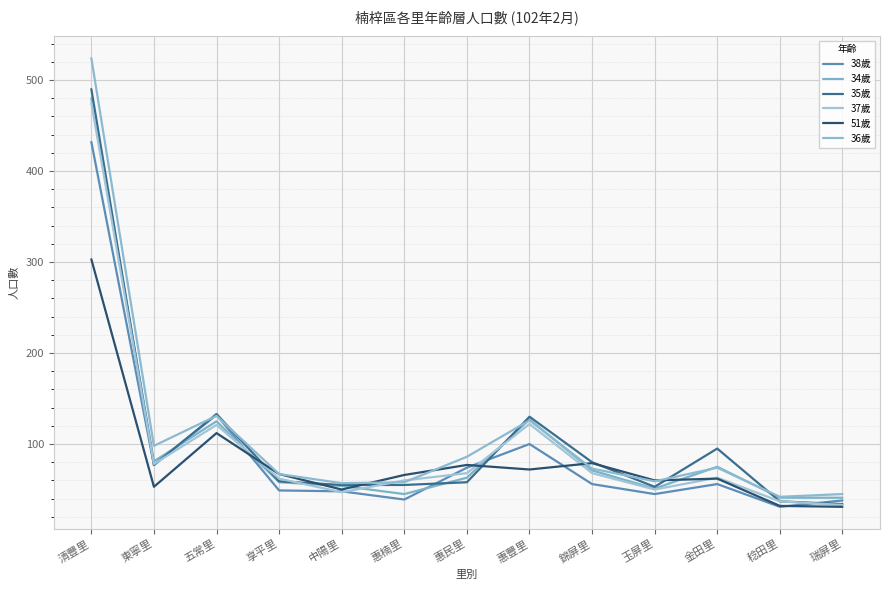

What is the value of the 37歲 point at the 11th from the left?

63